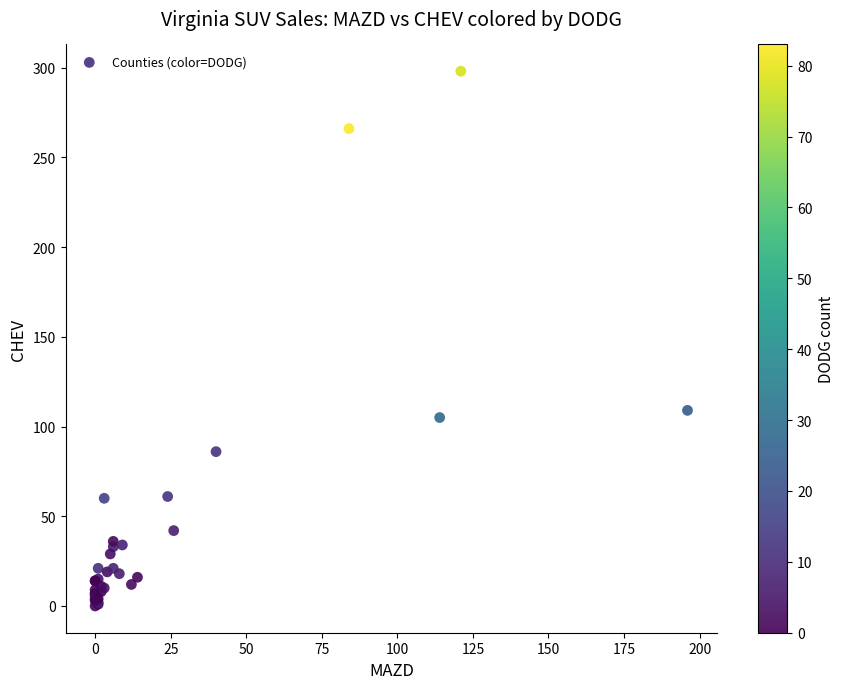

What Y value in the scatter plot is closest to 149?

109